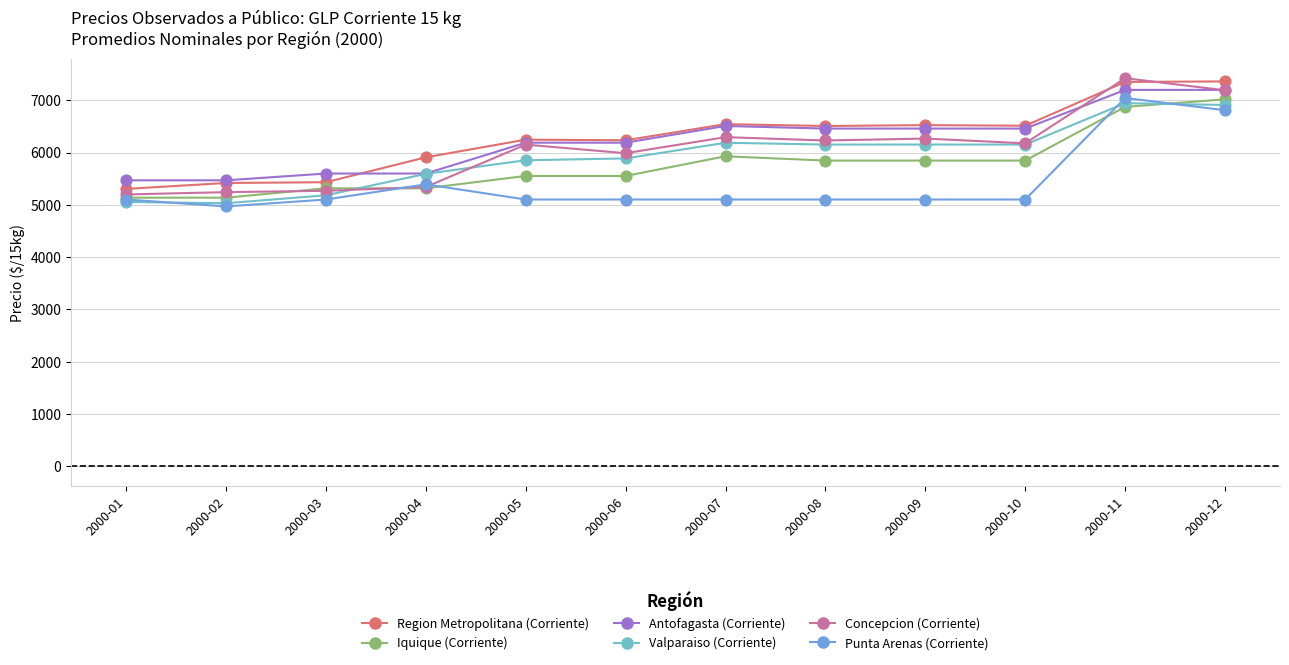

What are all the series names shown in the legend?

Region Metropolitana (Corriente), Iquique (Corriente), Antofagasta (Corriente), Valparaiso (Corriente), Concepcion (Corriente), Punta Arenas (Corriente)